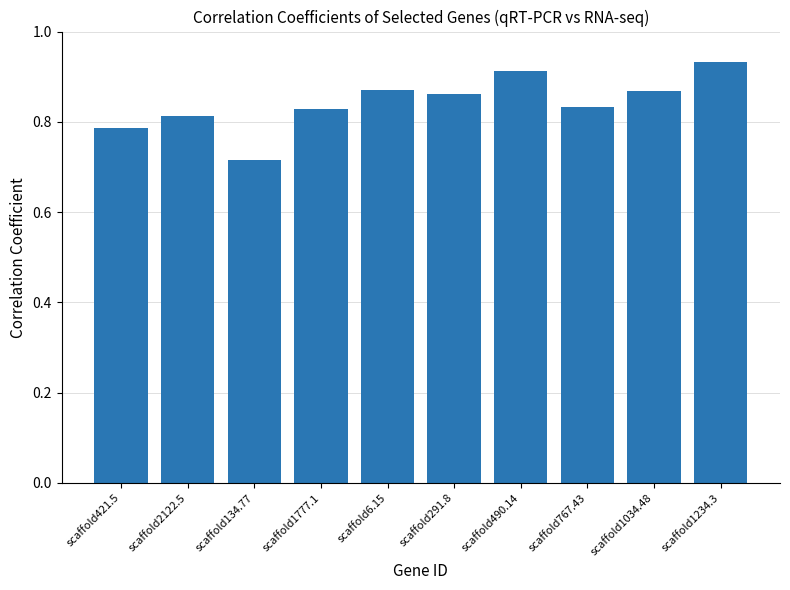

What is the difference between the values at scaffold421.5 and scaffold291.8?

0.1